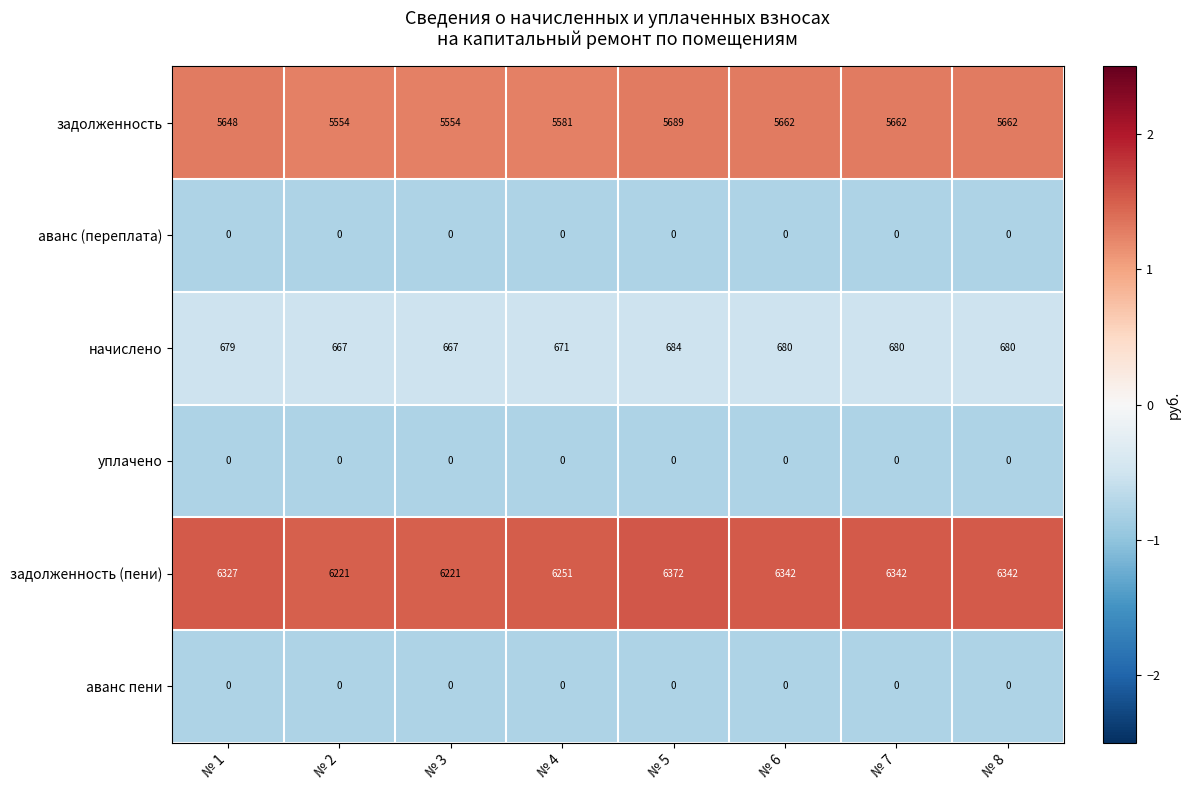

At which category is the sum across all series the highest?

№ 5